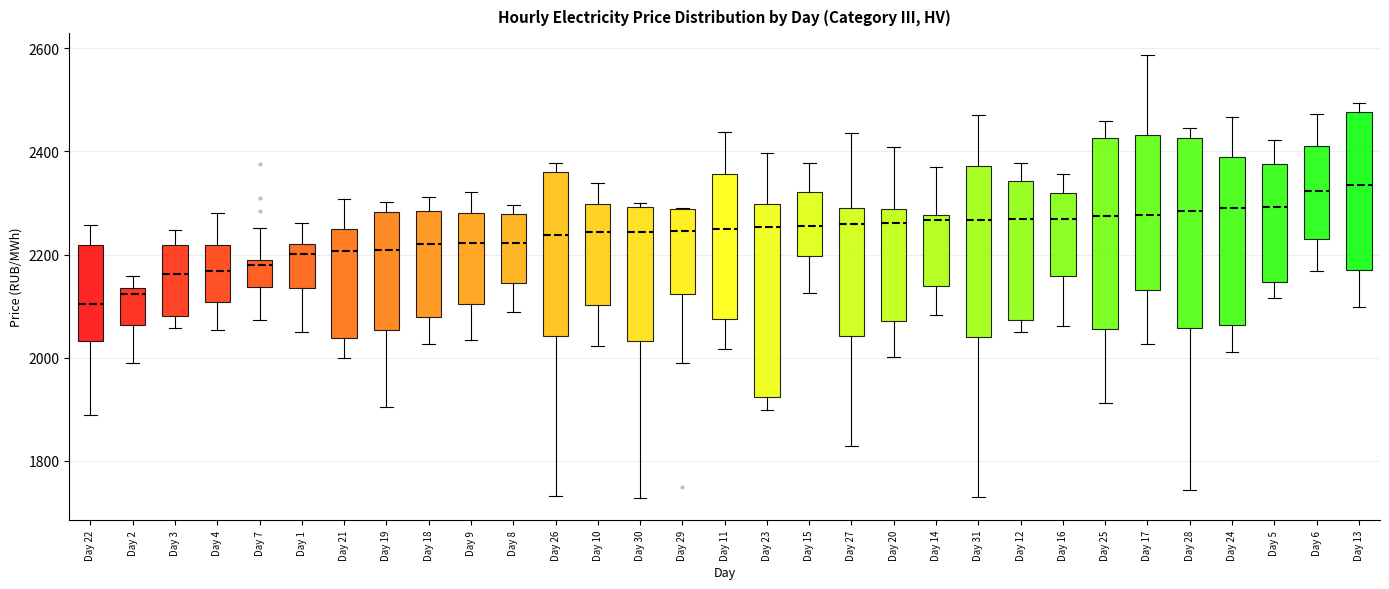

Where is the upper edge of the box for Day 15 on the y-axis? The values are not printed on the chart, so give them approximately, as read against the axis.

2320